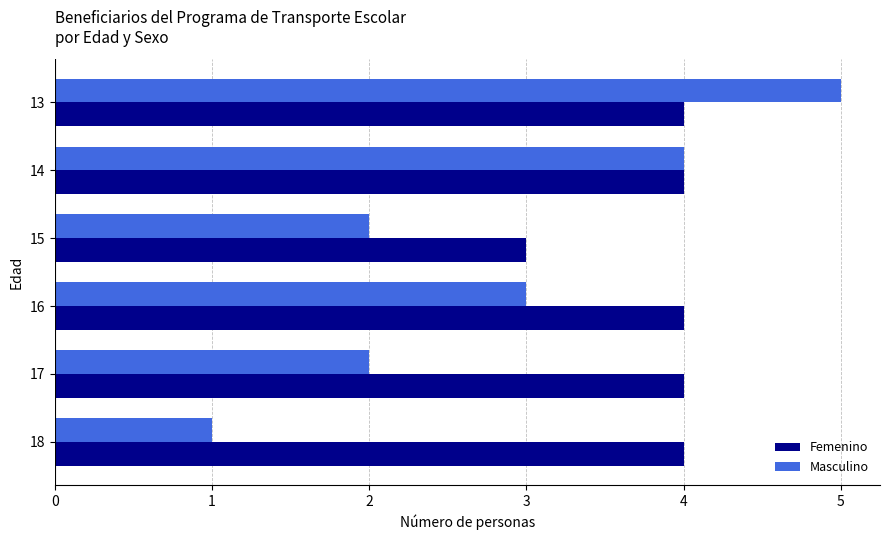

Where is Femenino nearest to the value 3?

15